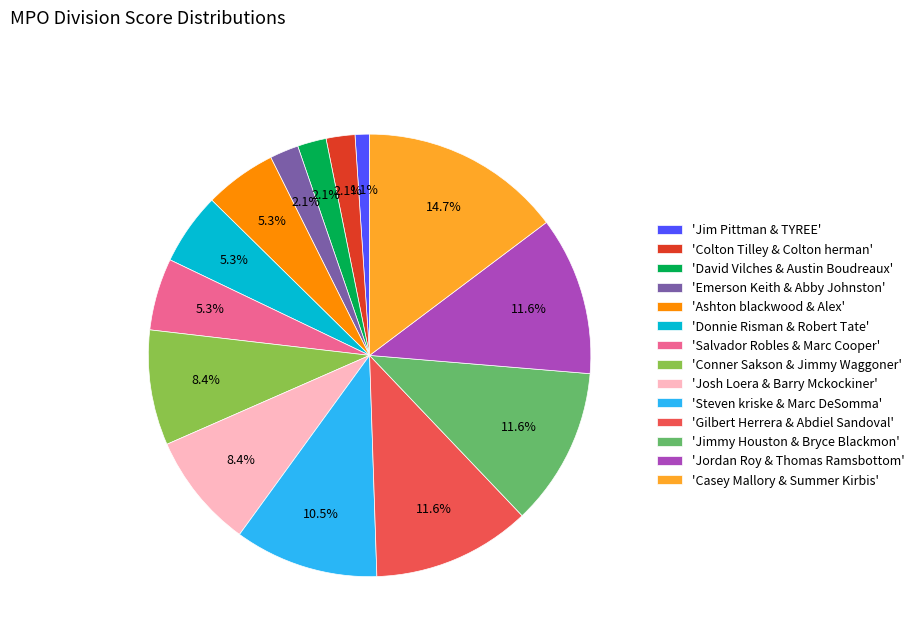

To the nearest percent, what is the difference between the largest and smallest slice percentages?

14%